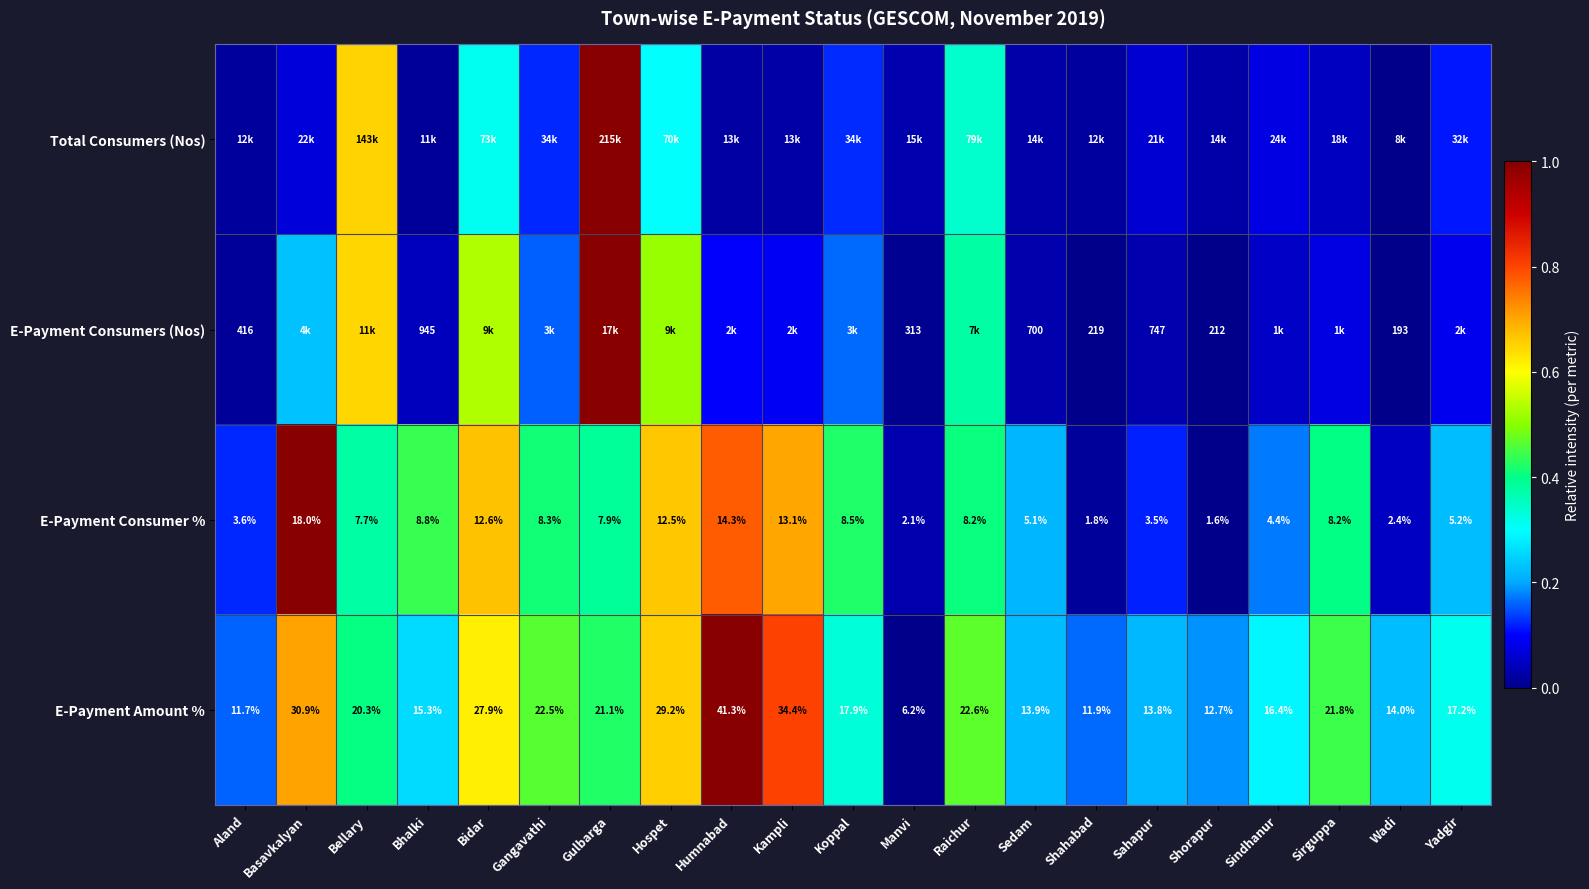

How many values in the E-Payment Amount % series are below 17?

9